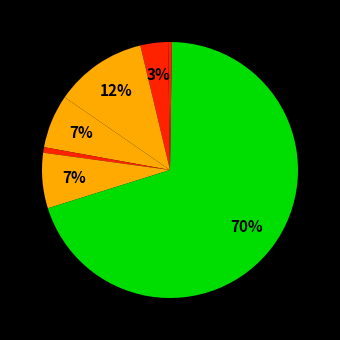

To the nearest percent, what is the difference between the largest and smallest slice percentages?

70%